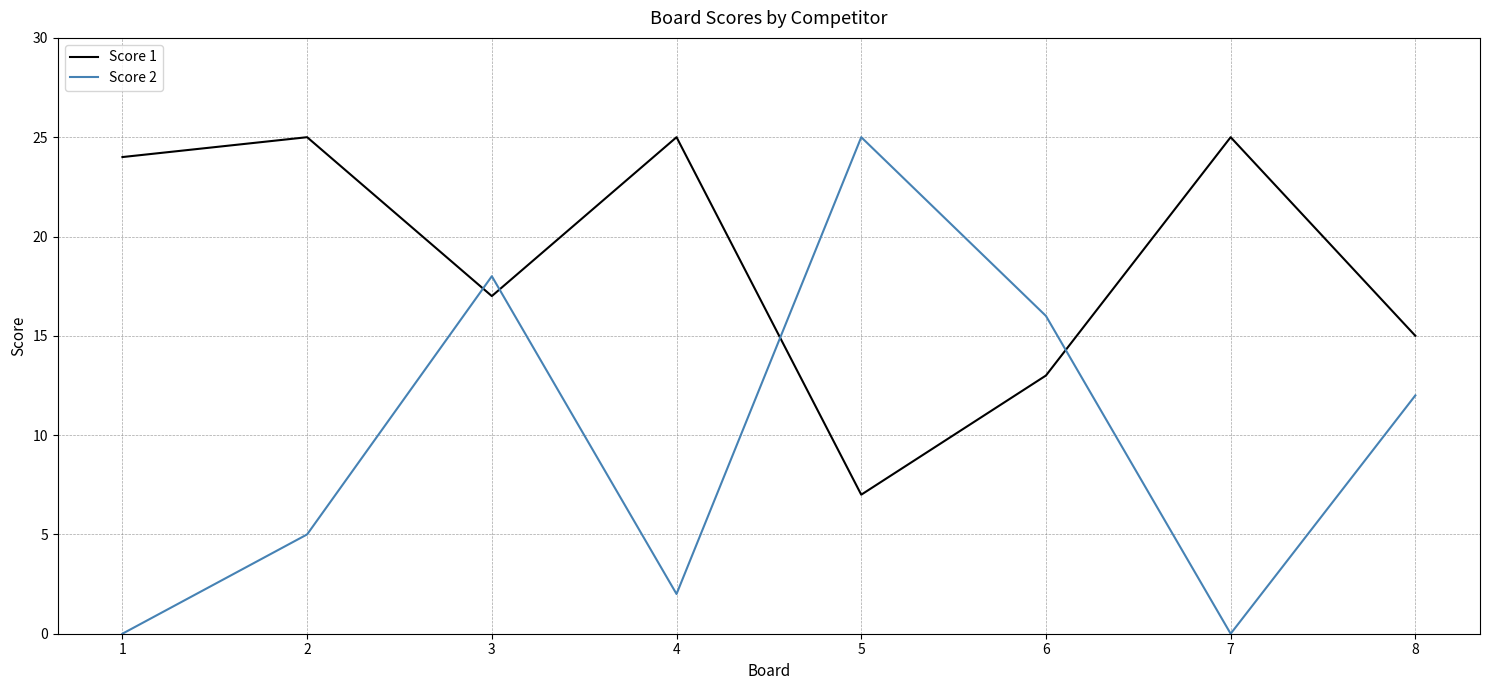

Where do Score 1 and Score 2 first cross each other?

2 and 3